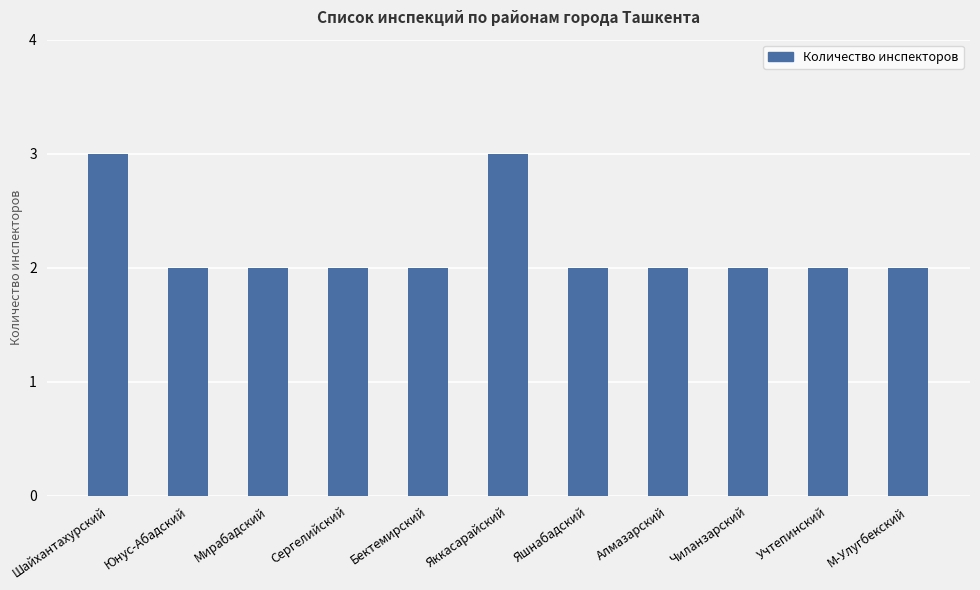

Approximately how many times larger is the value at Учтепинский compared to Юнус-Абадский?

1.0